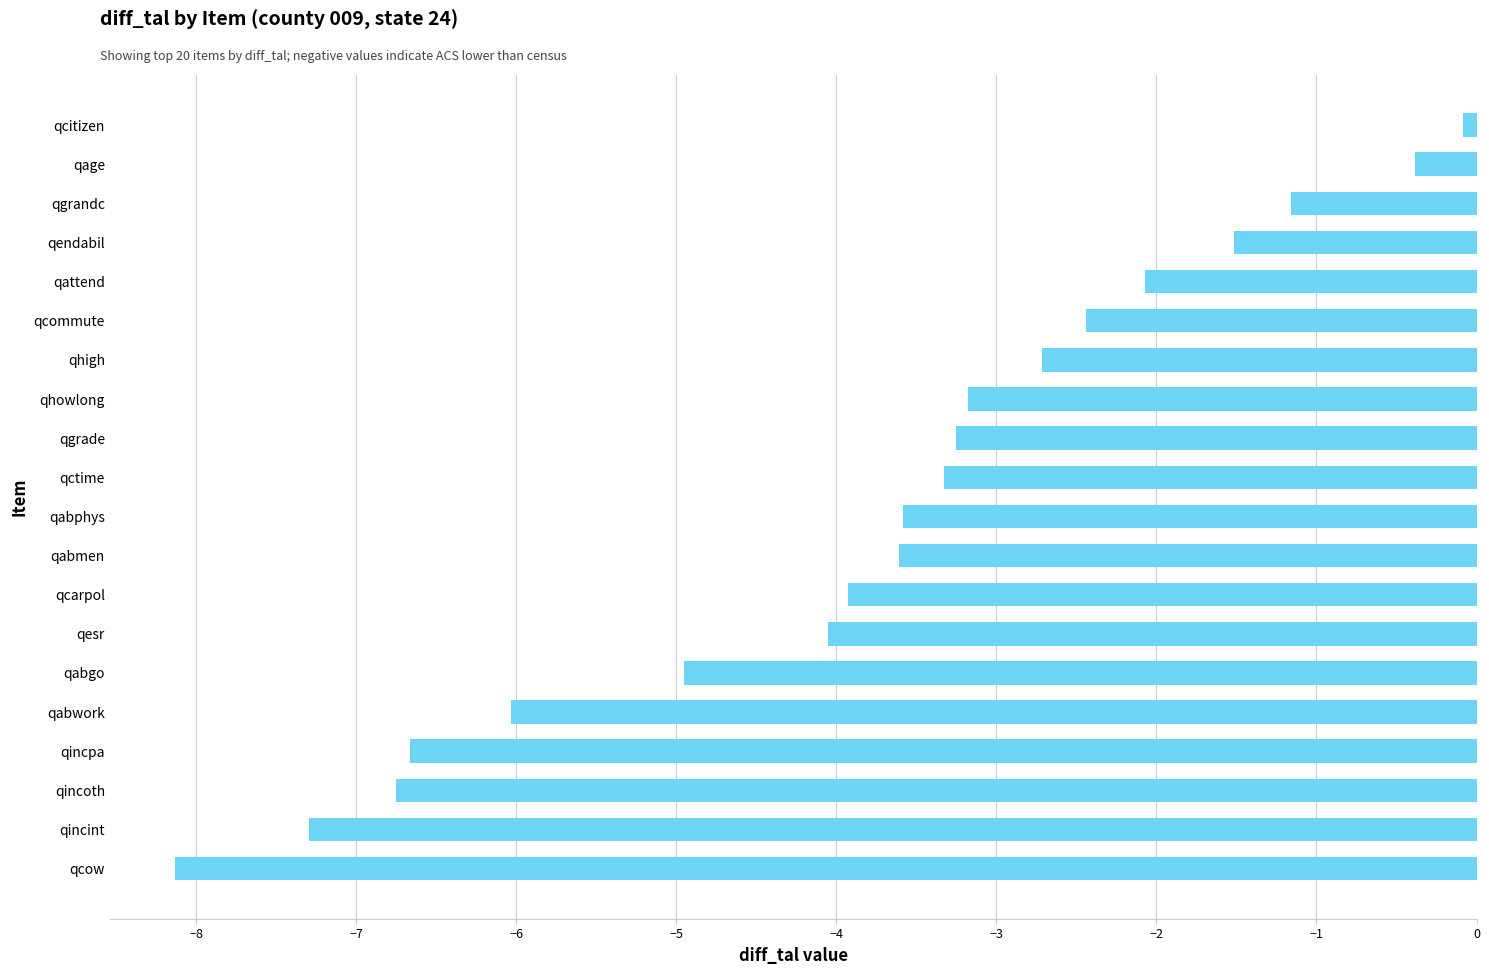

What is the approximate value at qcow?

-8.1